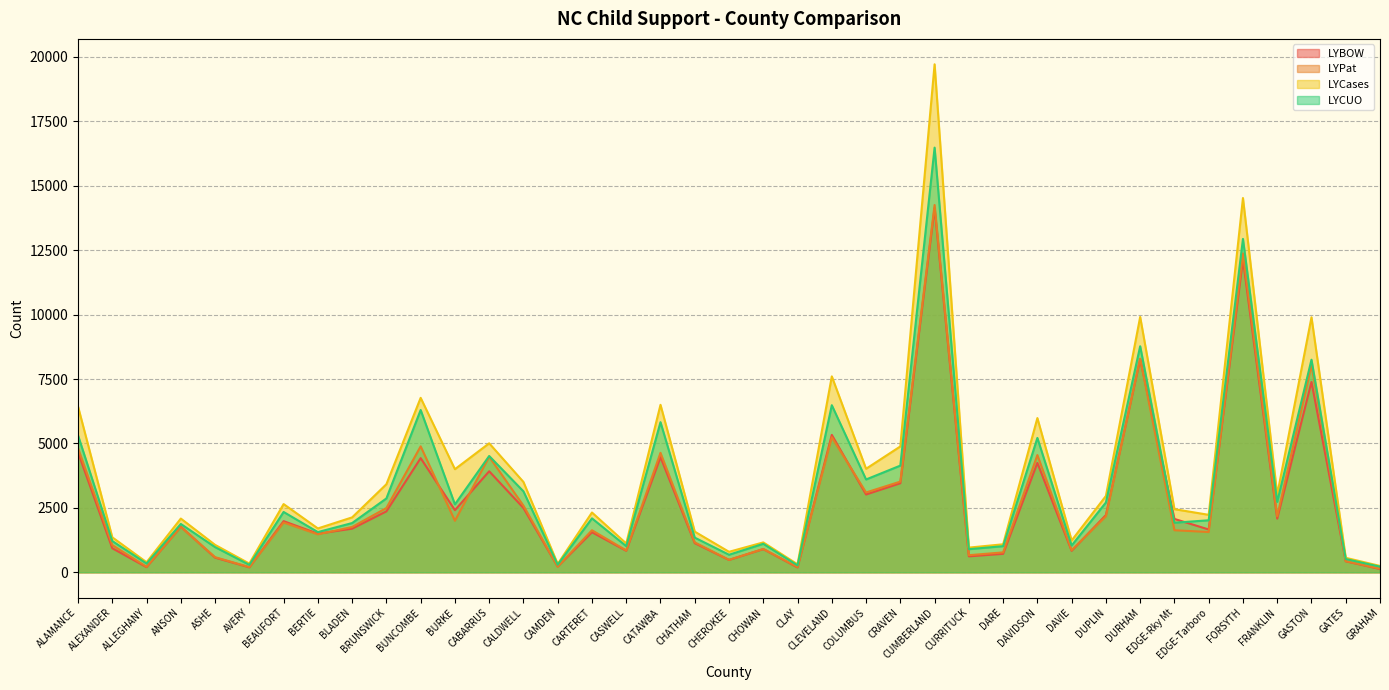

Which series has the largest total across all categories?

LYCases